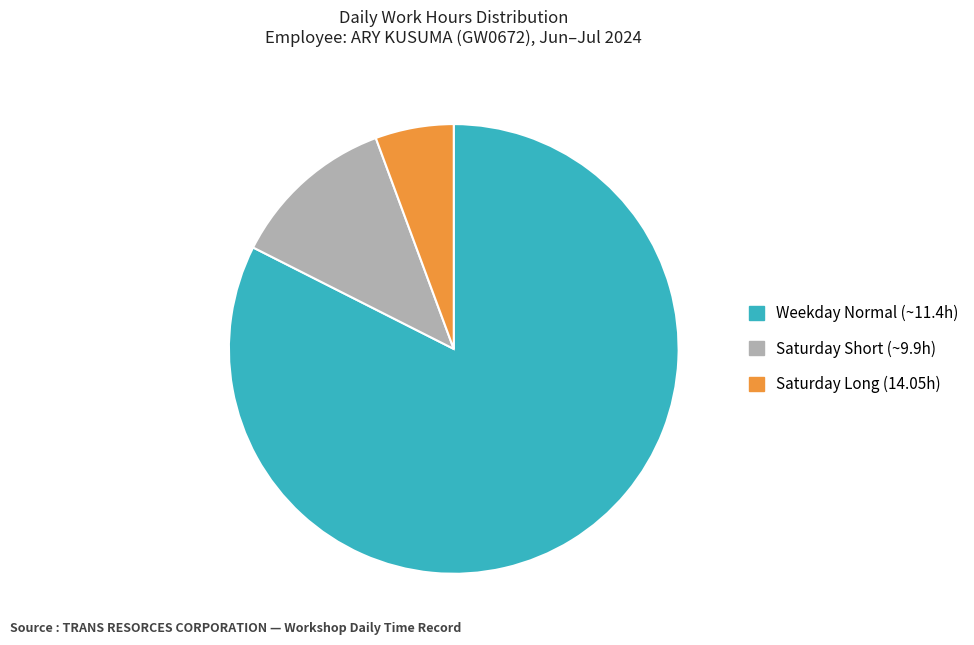

Combined, do Saturday Long (14.05h) and Saturday Short (~9.9h) account for over 50%?

No